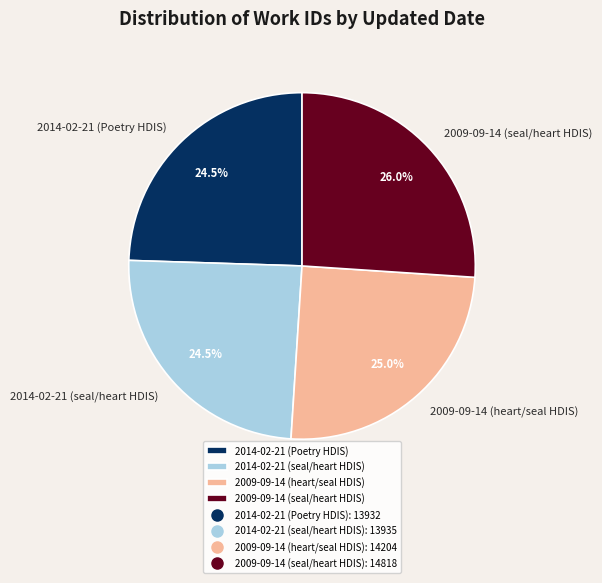

Which category has the biggest portion of the pie?

2009-09-14 (seal/heart HDIS)